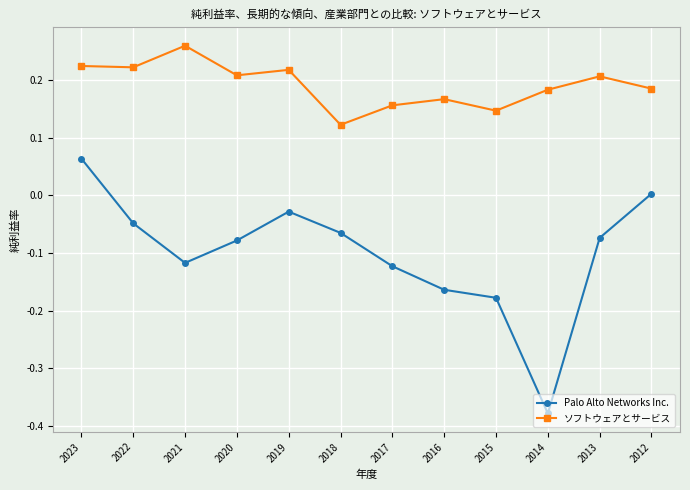

True or false: ソフトウェアとサービス has a value of 0.2 at 2019.

True